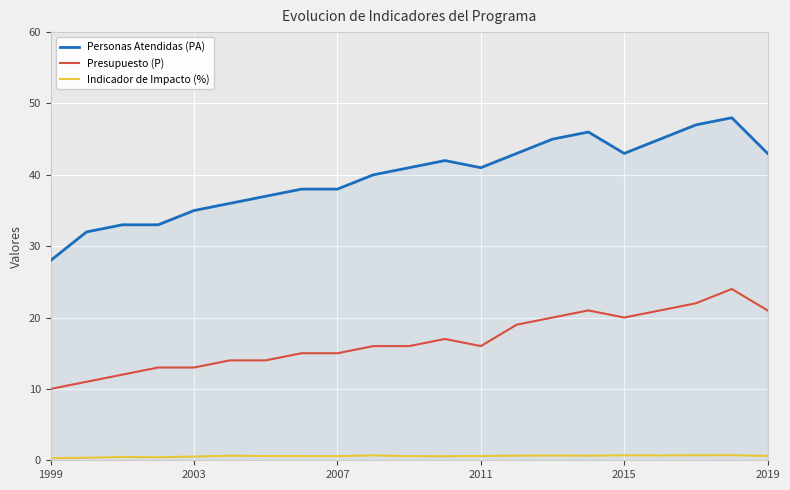

True or false: Indicador de Impacto (%) and Presupuesto (P) cross at least once.

False